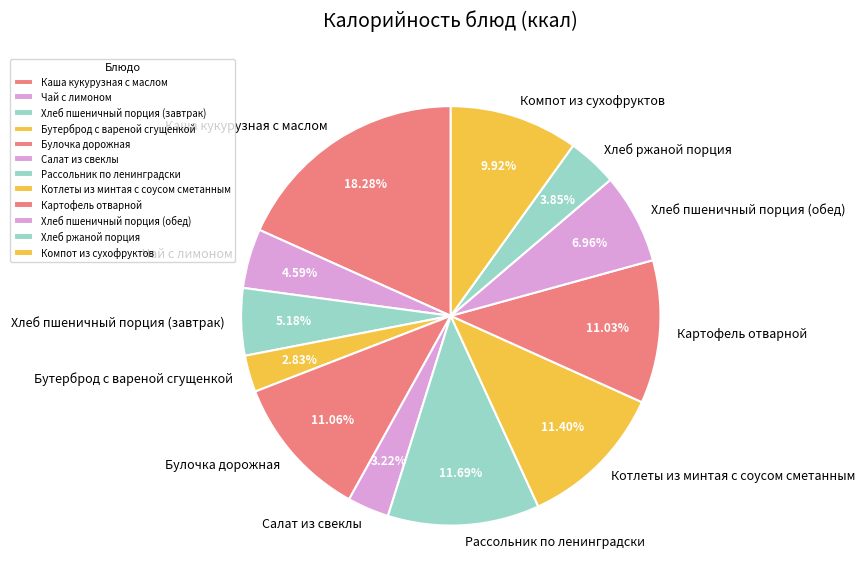

Which has a higher value, Булочка дорожная or Каша кукурузная с маслом?

Каша кукурузная с маслом